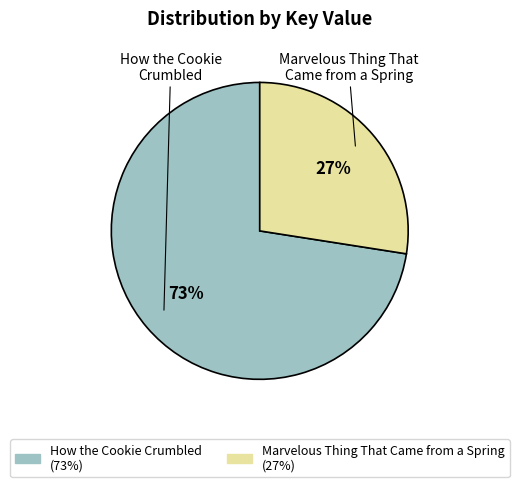

Does Marvelous Thing That Came from a Spring account for over 50% of the chart?

No